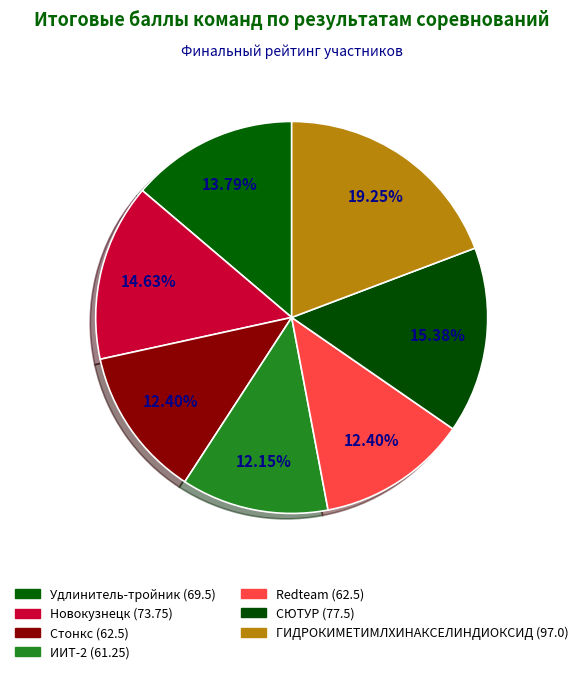

What percentage is the ГИДРОКИМЕТИМЛХИНАКСЕЛИНДИОКСИД slice, to the nearest percent?

19%